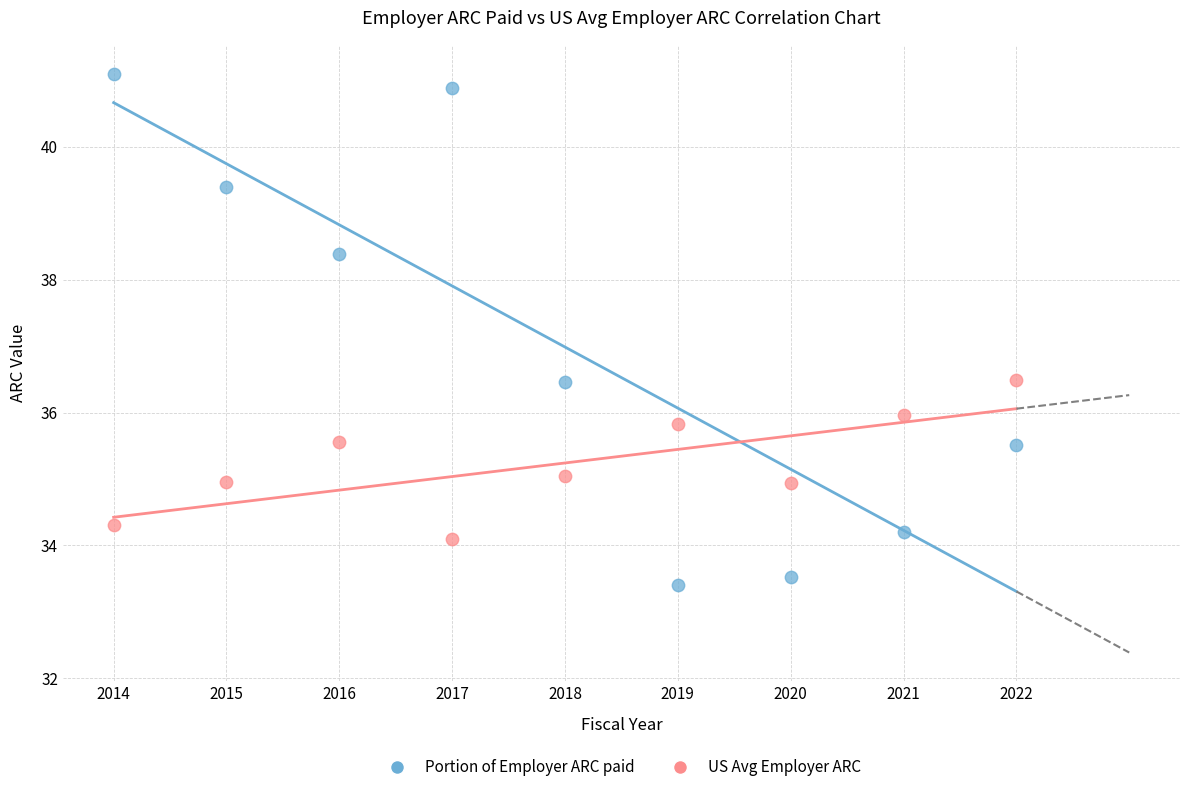

Across all data points, what is the range of X values (max minus min)?

8.0